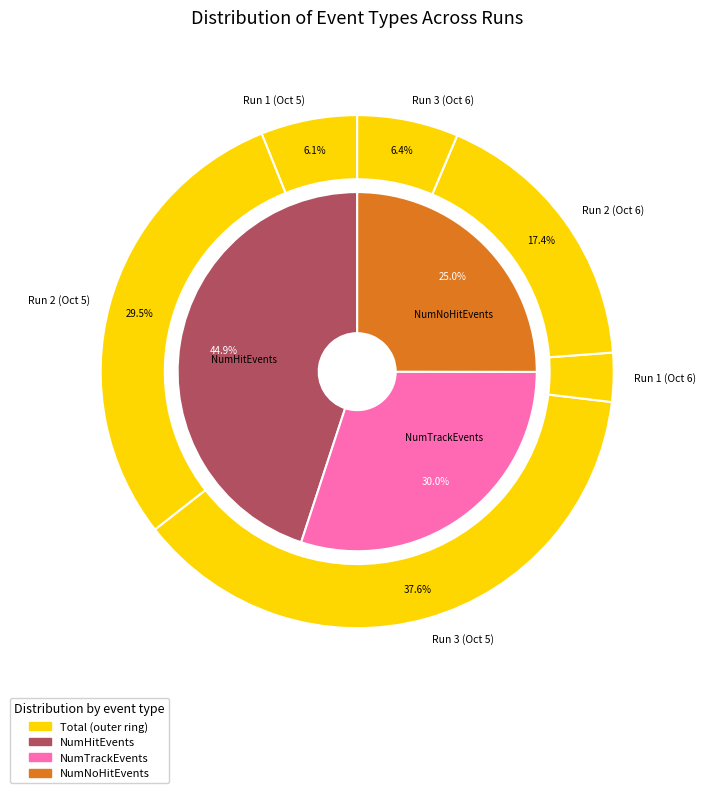

Do NumTrackEvents and 3 together represent more than half of the pie?

No